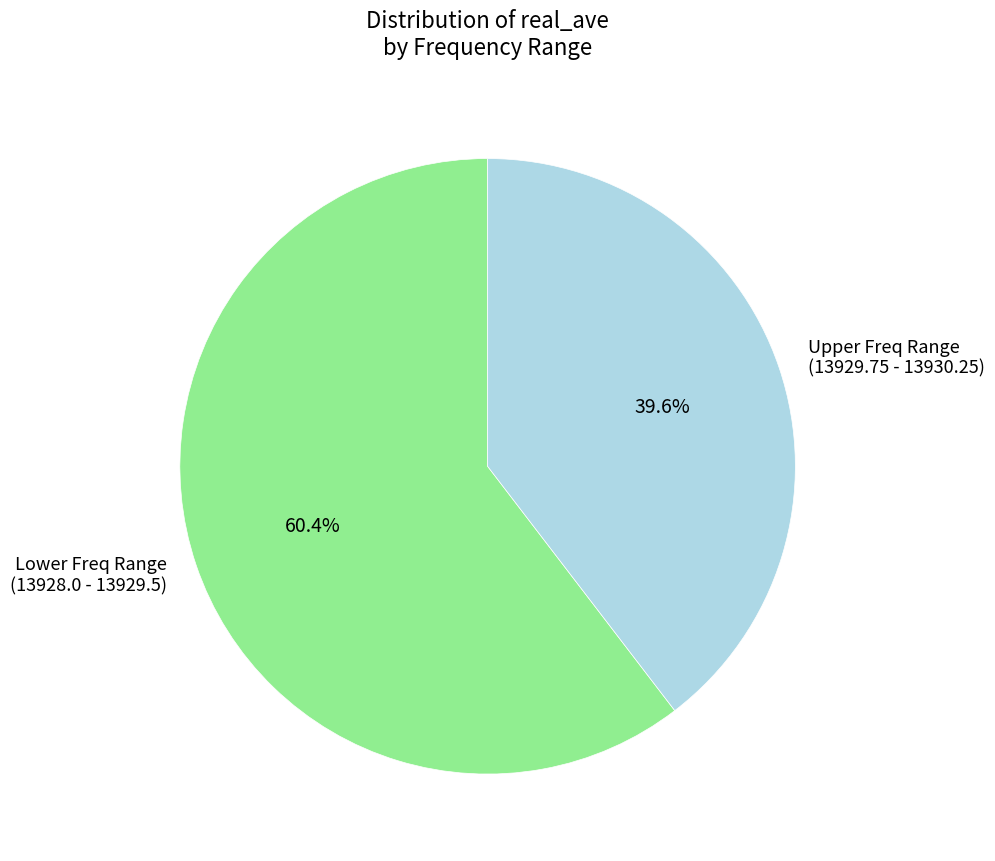

Count the number of slices in the pie.

2